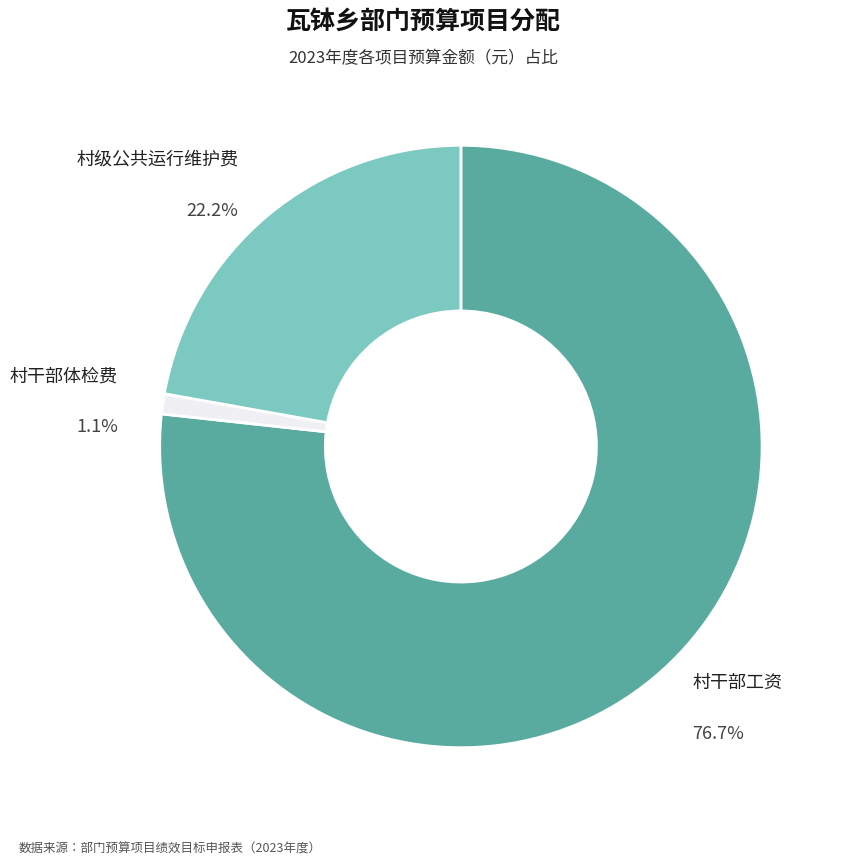

Rank the categories by value from highest to lowest.

村干部工资, 村级公共运行维护费, 村干部体检费